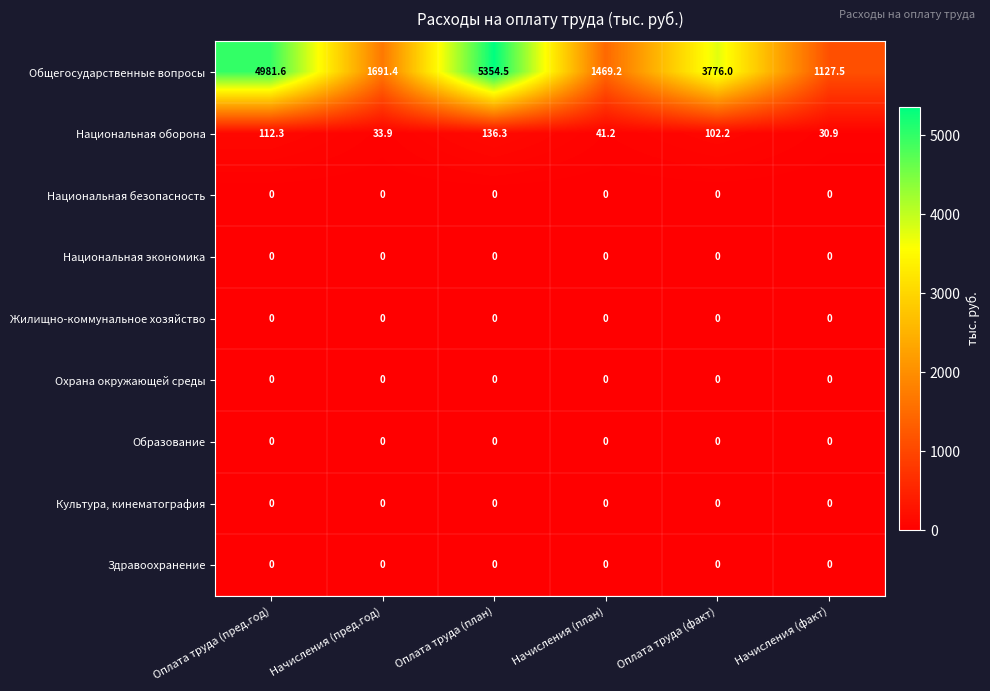

What is the sum of all Общегосударственные вопросы values?

18400.2